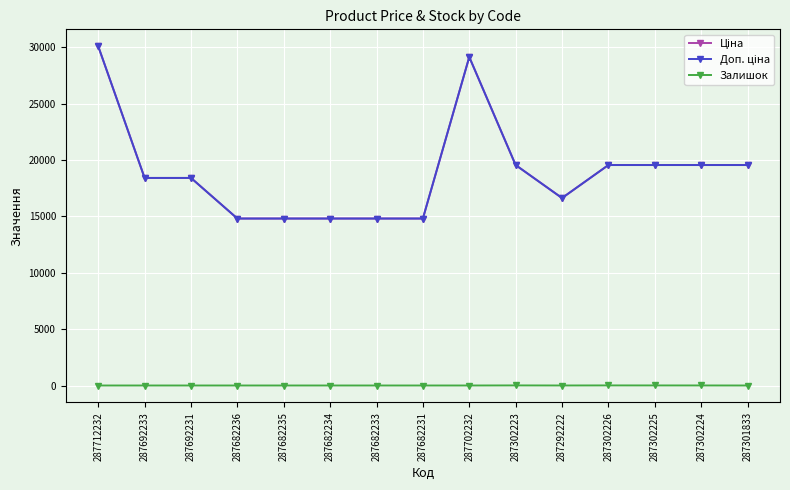

True or false: Ціна and Залишок intersect in this chart.

False